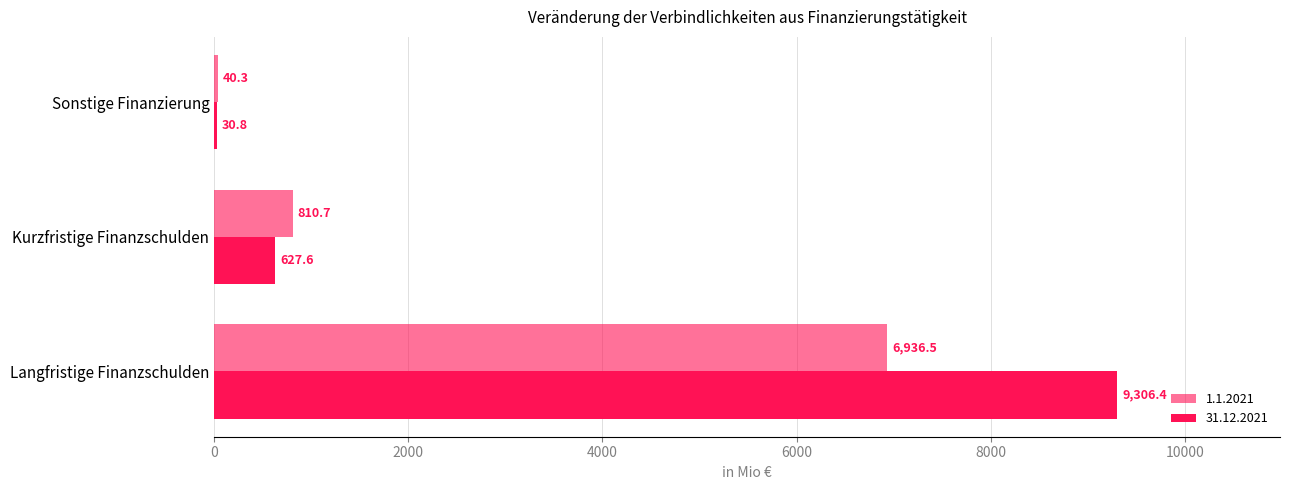

Which series changed the most between Langfristige Finanzschulden and Sonstige Finanzierung?

31.12.2021